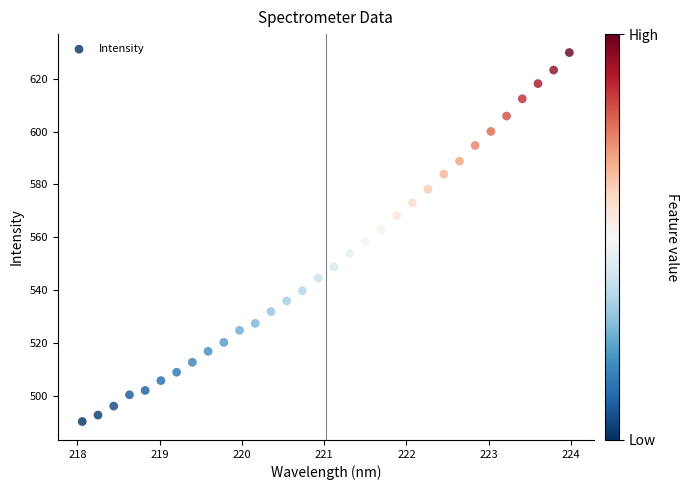

What is the range of Y values (max minus min)?

139.6